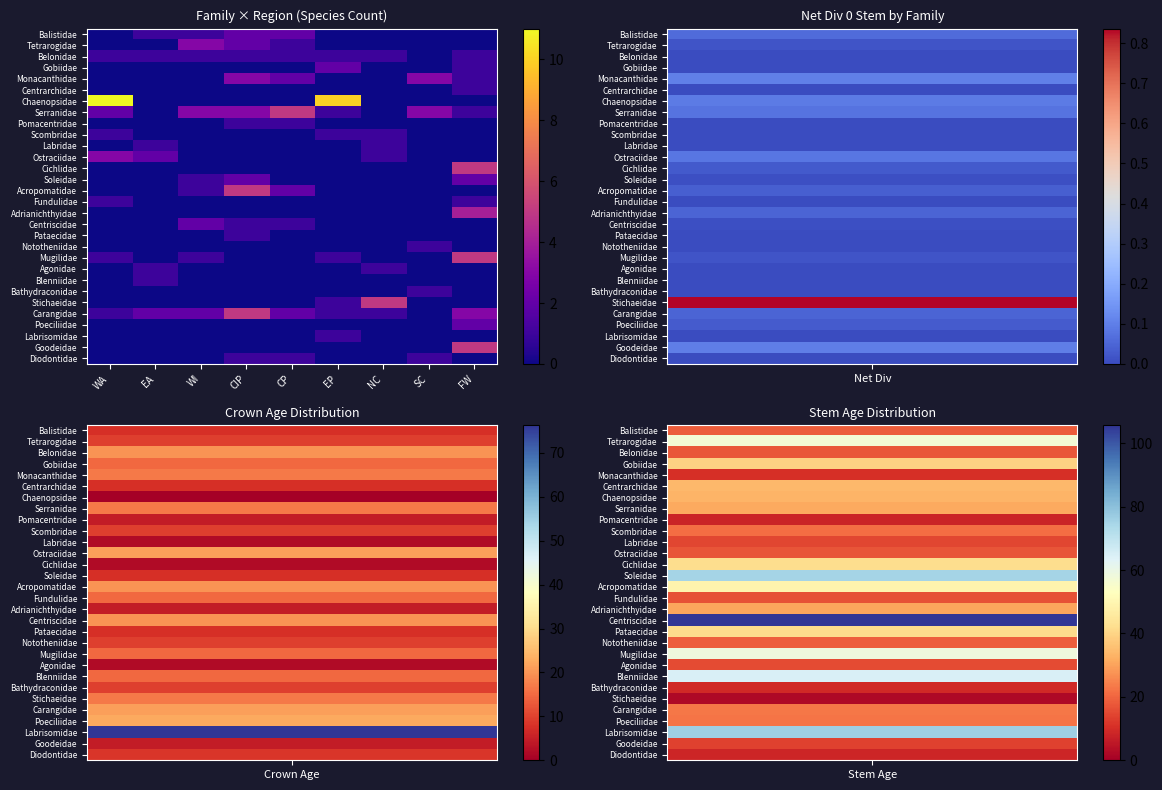

Rank the series by their maximum value, from lowest to highest.

Belonidae, Centrarchidae, Pomacentridae, Scombridae, Labridae, Fundulidae, Pataecidae, Nototheniidae, Agonidae, Blenniidae, Bathydraconidae, Labrisomidae, Diodontidae, Balistidae, Gobiidae, Soleidae, Centriscidae, Poeciliidae, Tetrarogidae, Monacanthidae, Ostraciidae, Adrianichthyidae, Serranidae, Cichlidae, Acropomatidae, Mugilidae, Stichaeidae, Carangidae, Goodeidae, Chaenopsidae